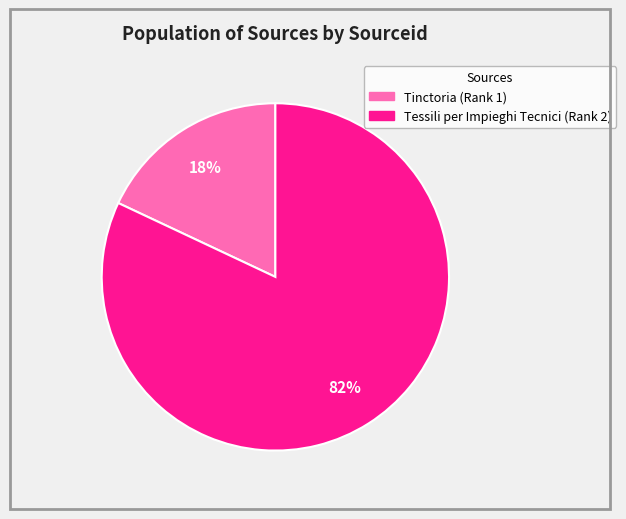

To the nearest percent, what portion does Tinctoria (Rank 1) represent?

18%